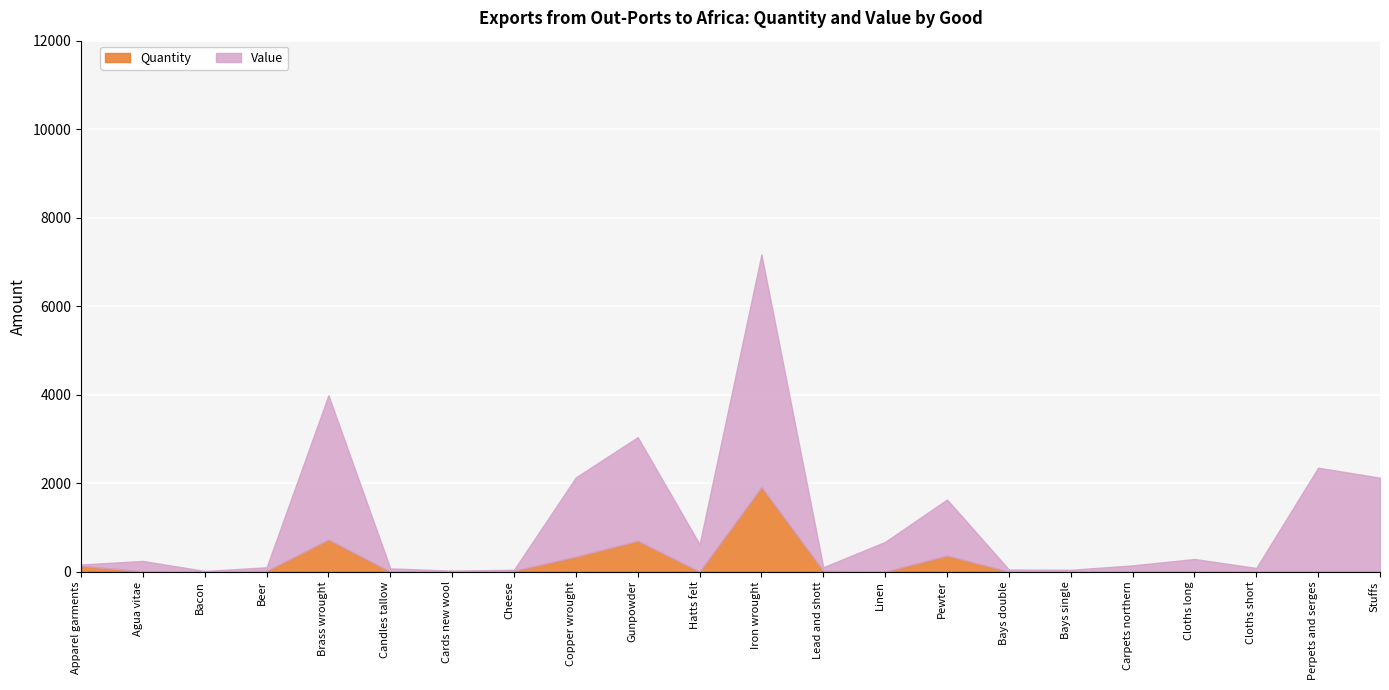

Which has a higher value, Pewter or Hatts felt?

Pewter